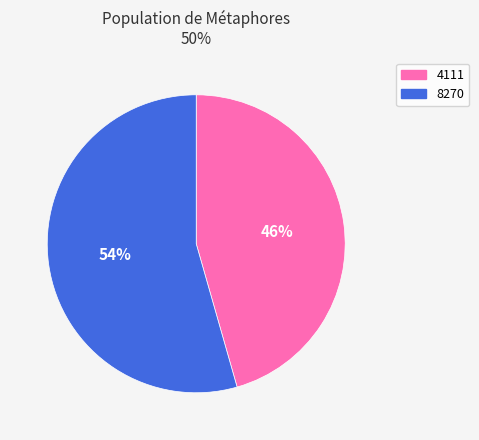

Is it true that 8270 is 63% of the pie?

False